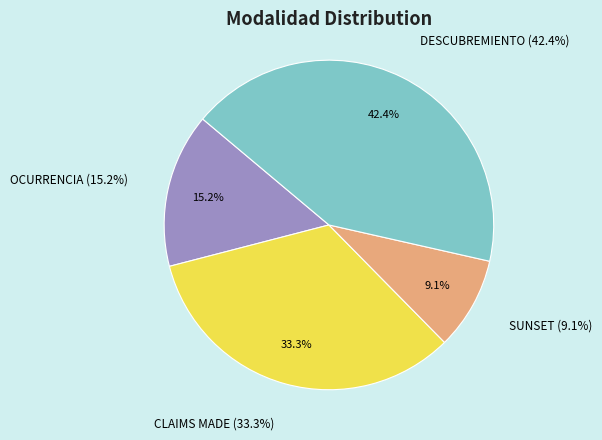

The SUNSET slice represents 9% of the pie. True or false?

True